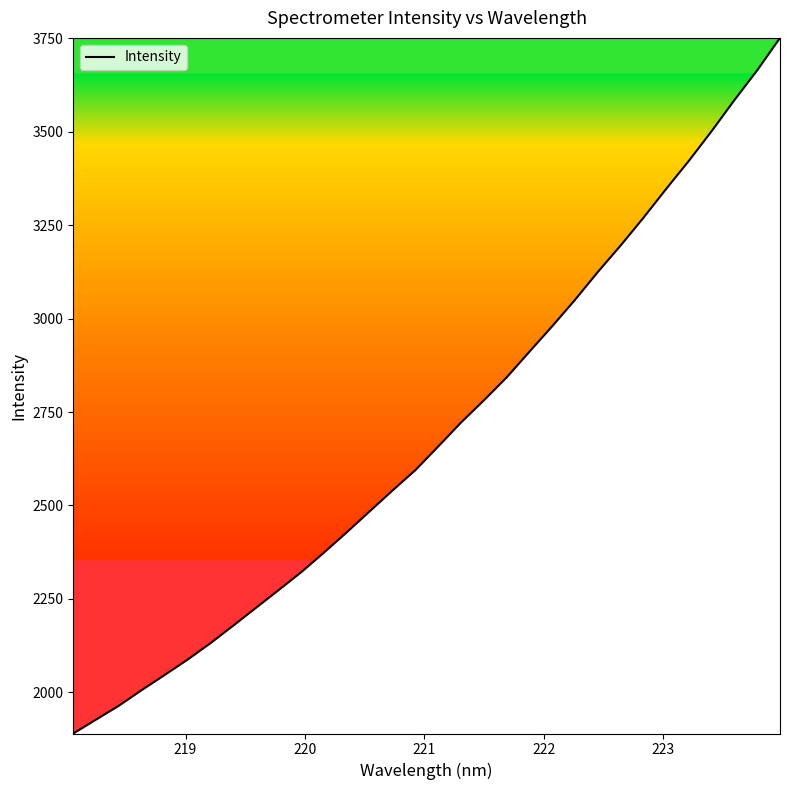

What is the greatest value displayed?

3750.9